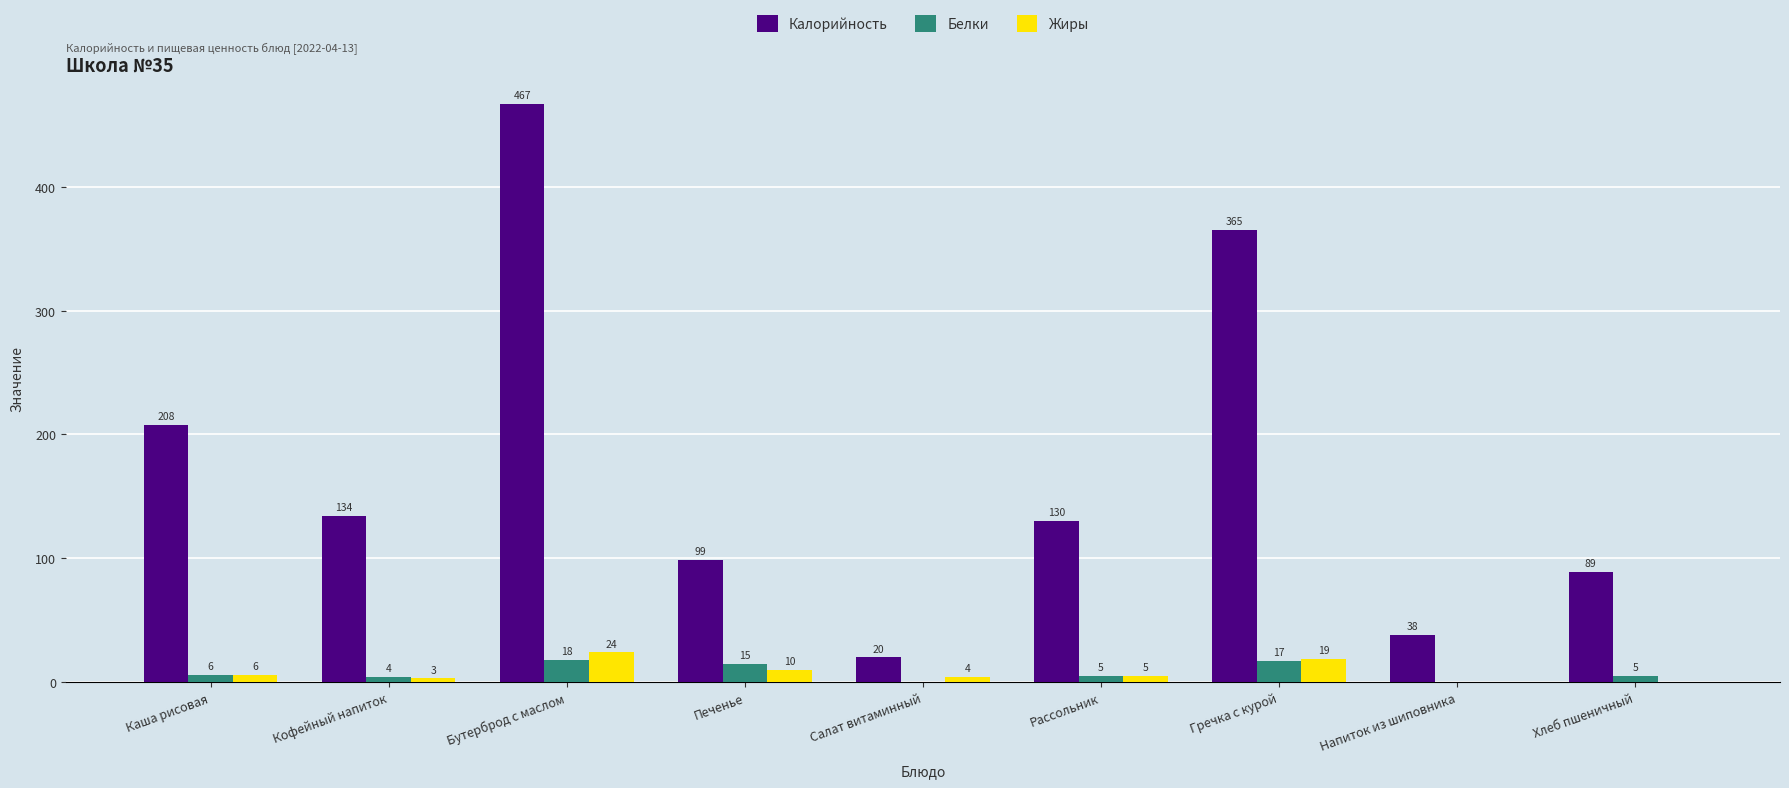

Which category has the highest value in the Жиры series?

Бутерброд с маслом